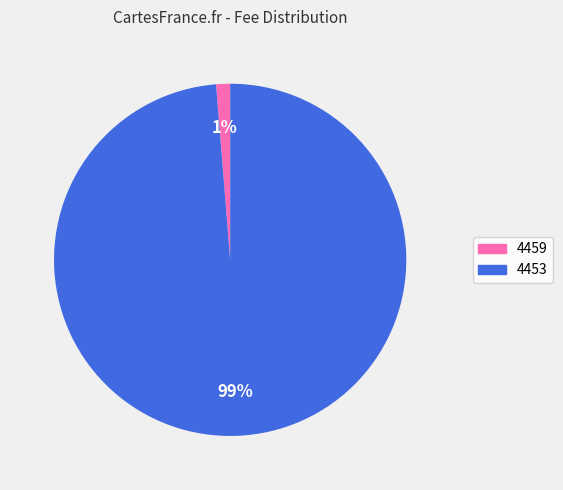

To the nearest percent, what percentage of the pie is 4453?

99%